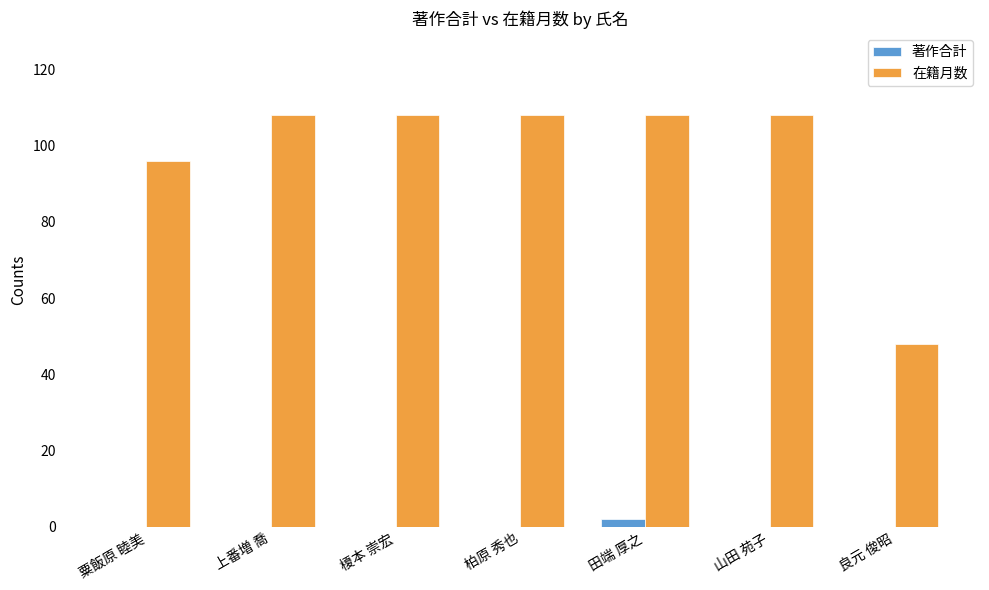

Which series has the largest total across all categories?

在籍月数